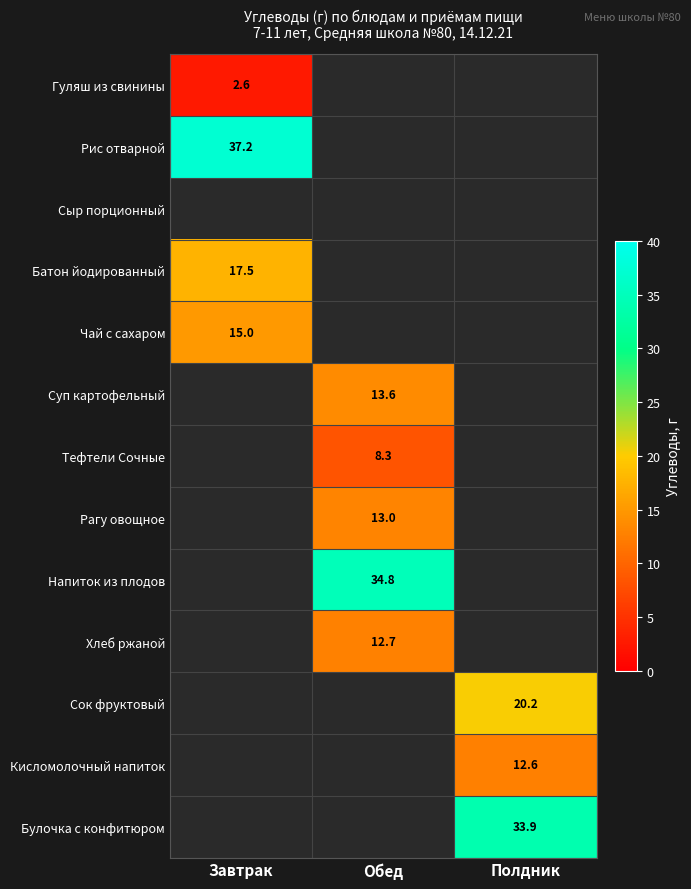

The value of Рагу овощное at Обед is 22.5. True or false?

False